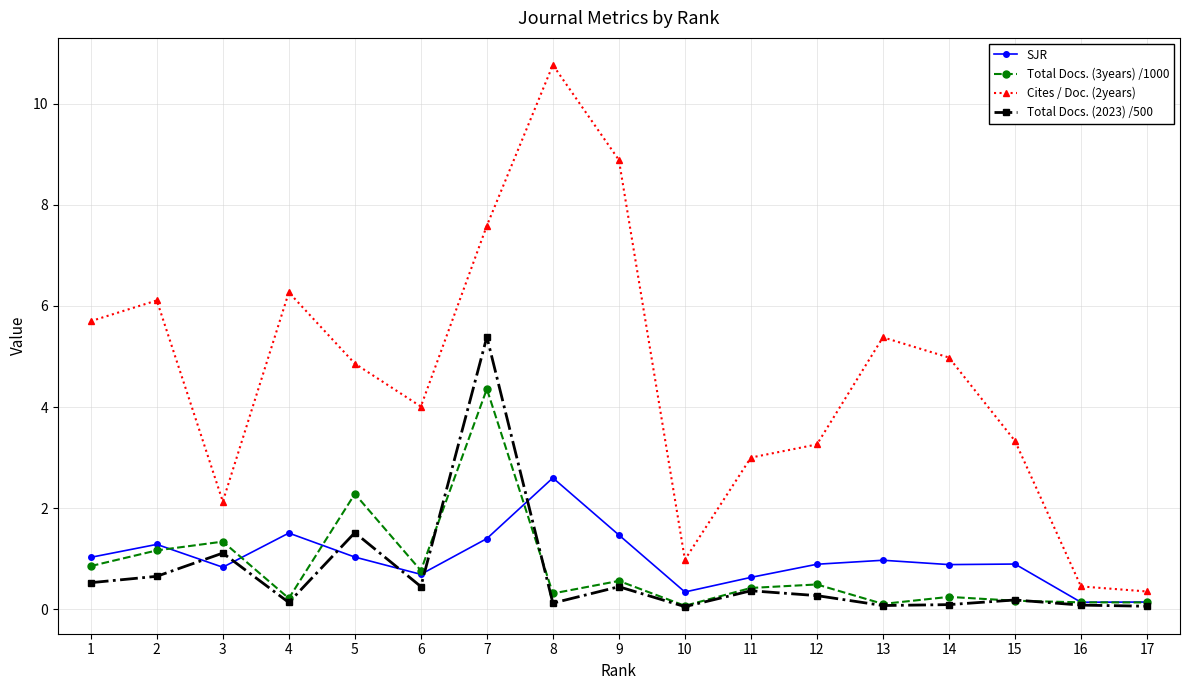

The value of Total Docs. (3years) /1000 at 5 is 2.3. True or false?

True